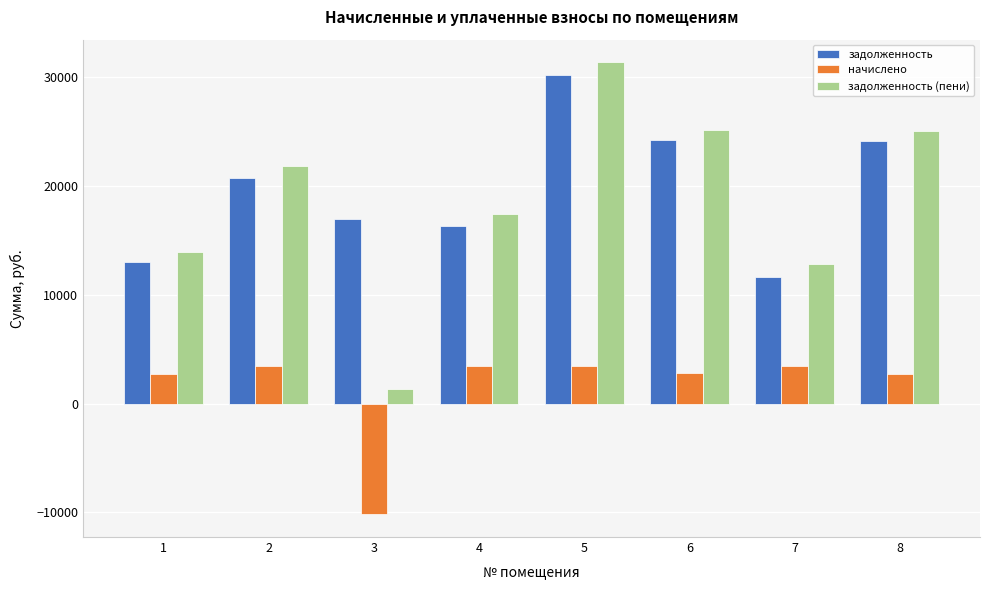

Between 5 and 6, which series saw the biggest shift?

задолженность (пени)